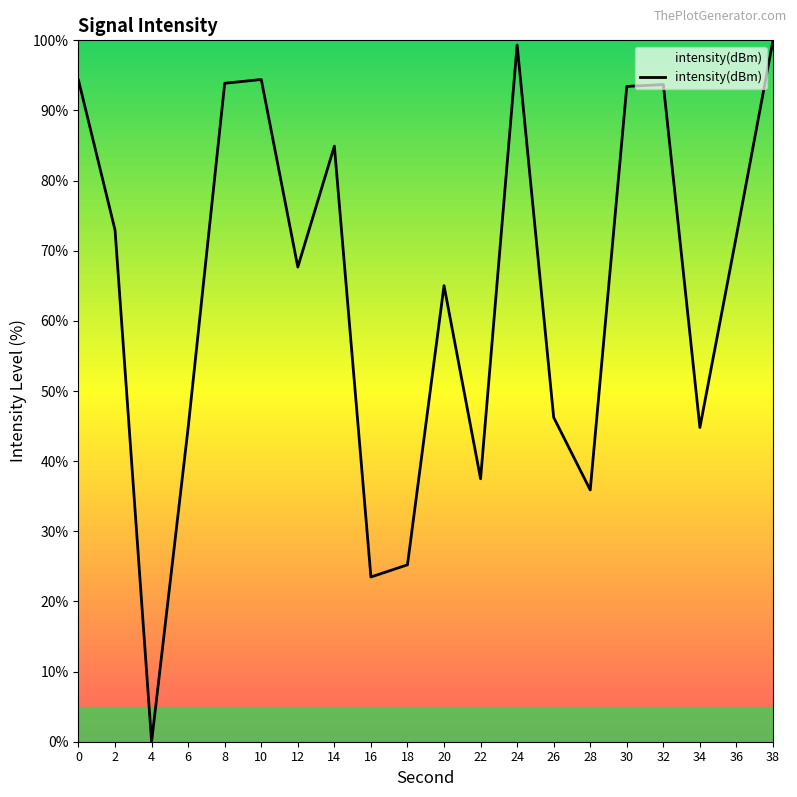

True or false: the data shows 46.2 at 26.

True